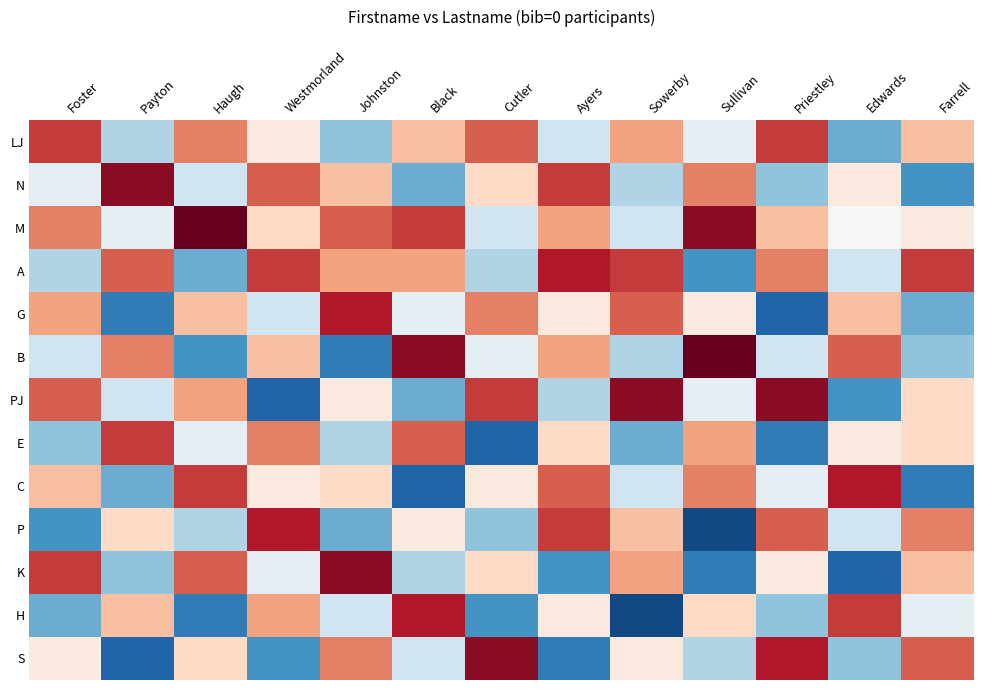

Rank the series by their maximum value, from lowest to highest.

LJ, E, A, G, C, P, H, N, PJ, K, S, B, M